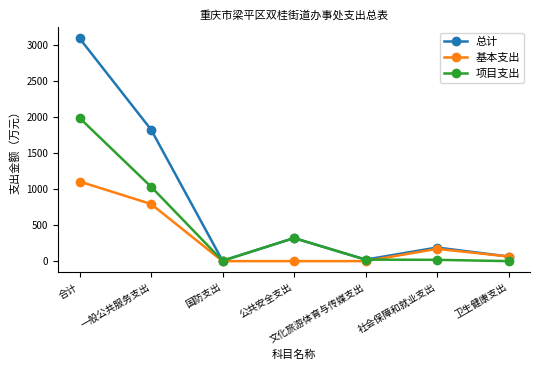

Does the chart display data point markers on the line(s)?

Yes